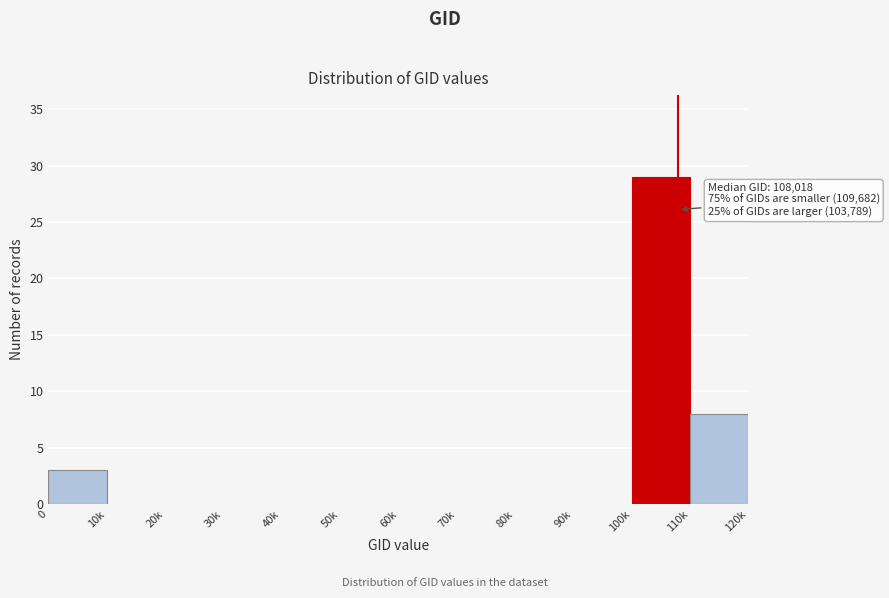

Reading left to right, list all the values displayed in this chart.

0=3	10k=0	20k=0	30k=0	40k=0	50k=0	60k=0	70k=0	80k=0	90k=0	100k=29	110k=8